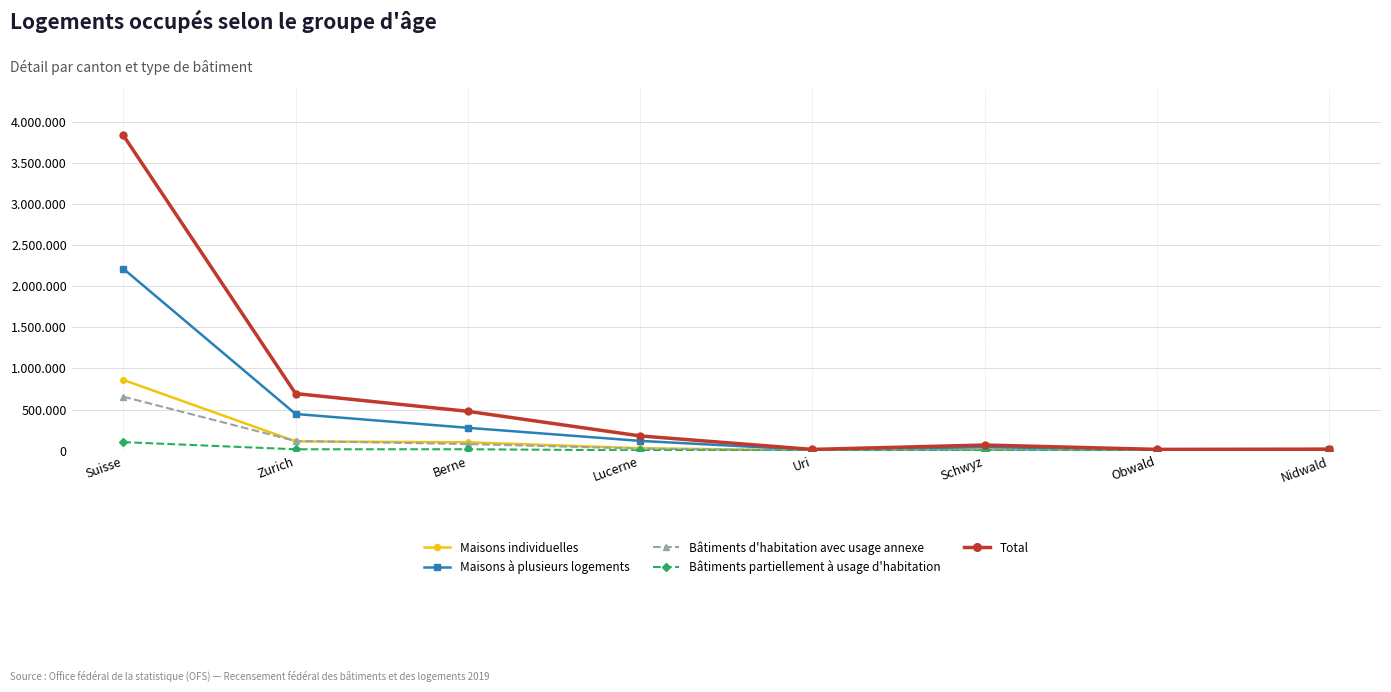

Where is the first local maximum for Total?

Schwyz